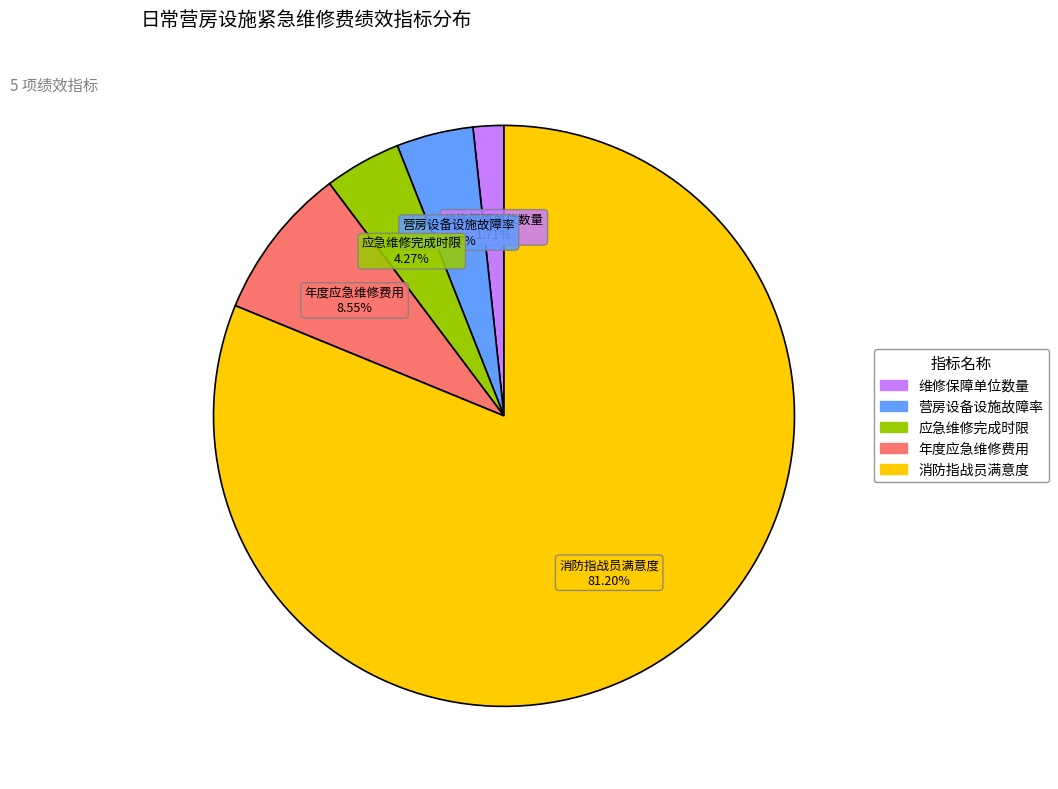

What is the smallest slice in the pie chart?

维修保障单位数量